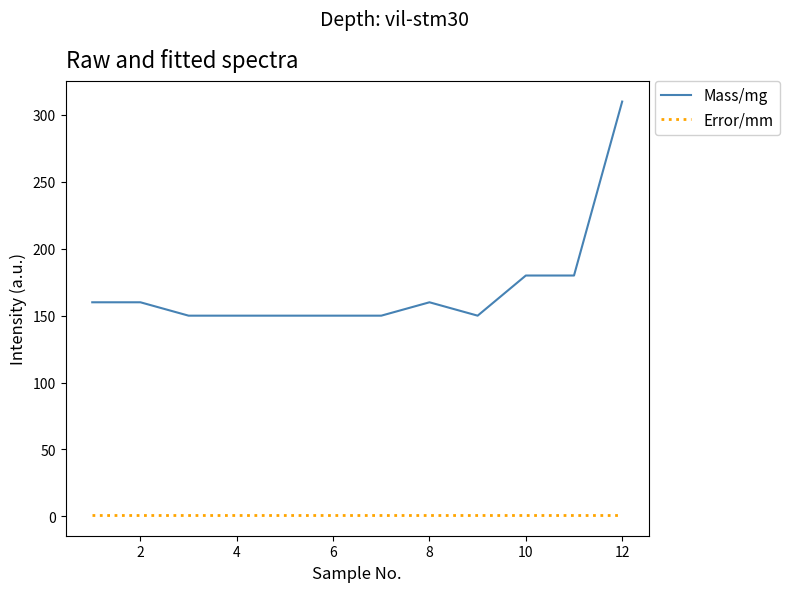

List the series in order of their overall mean, highest first.

Mass/mg, Error/mm